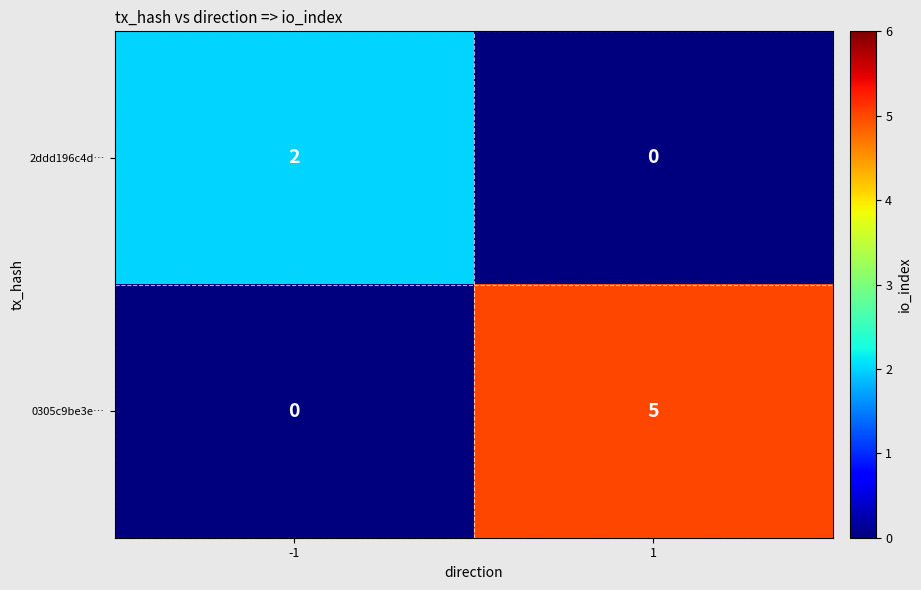

At -1, list the series in order from smallest to largest.

0305c9be3e…, 2ddd196c4d…